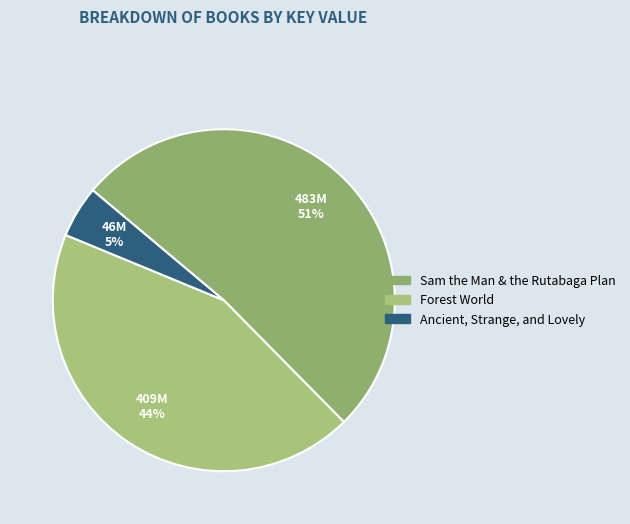

To the nearest percent, what is the difference between the largest and smallest slice percentages?

47%